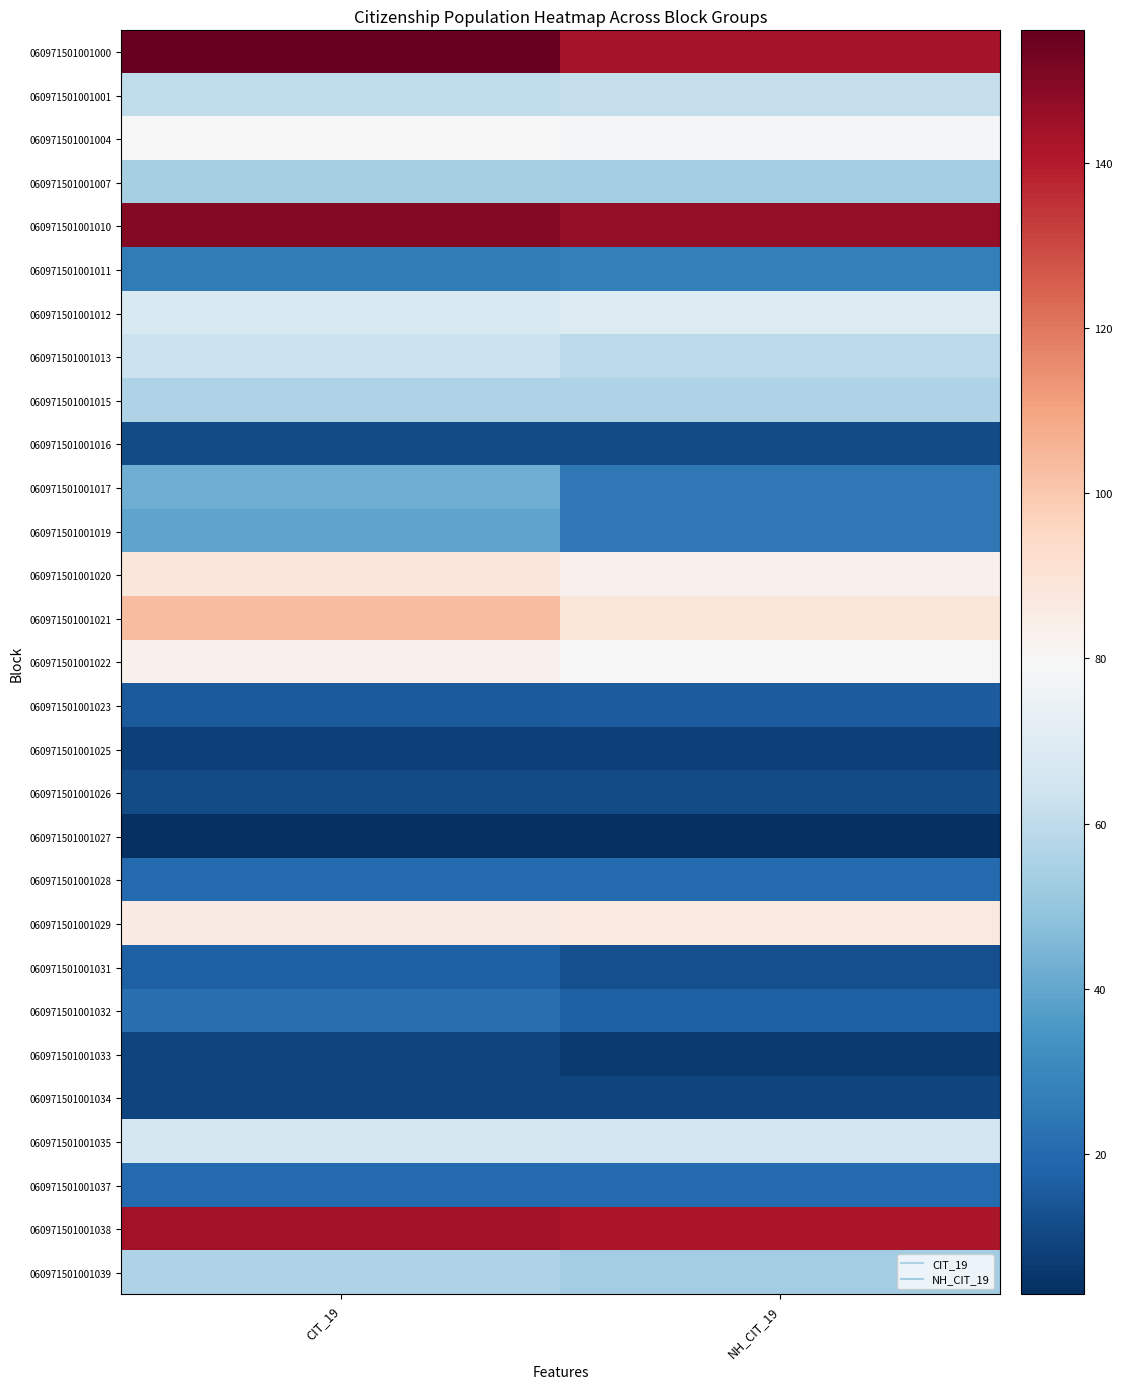

Between CIT_19 and NH_CIT_19, which is larger?

CIT_19